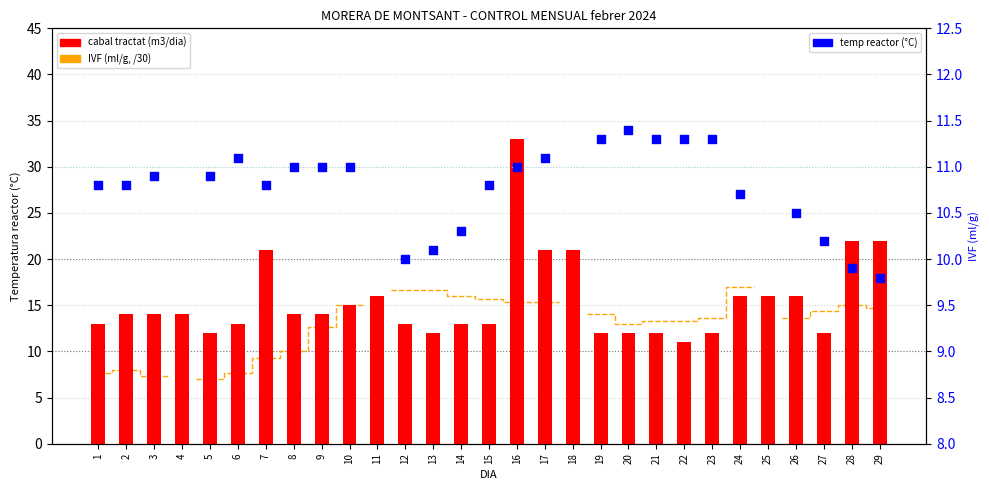

Which series reaches the minimum Y coordinate?

IVF/30 (ml/g)